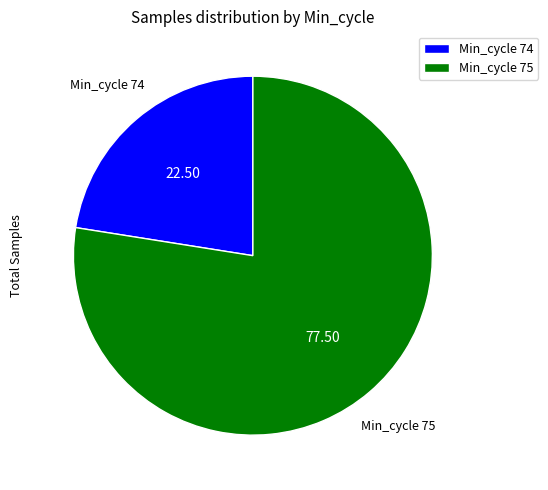

Does any single category account for the majority?

Yes